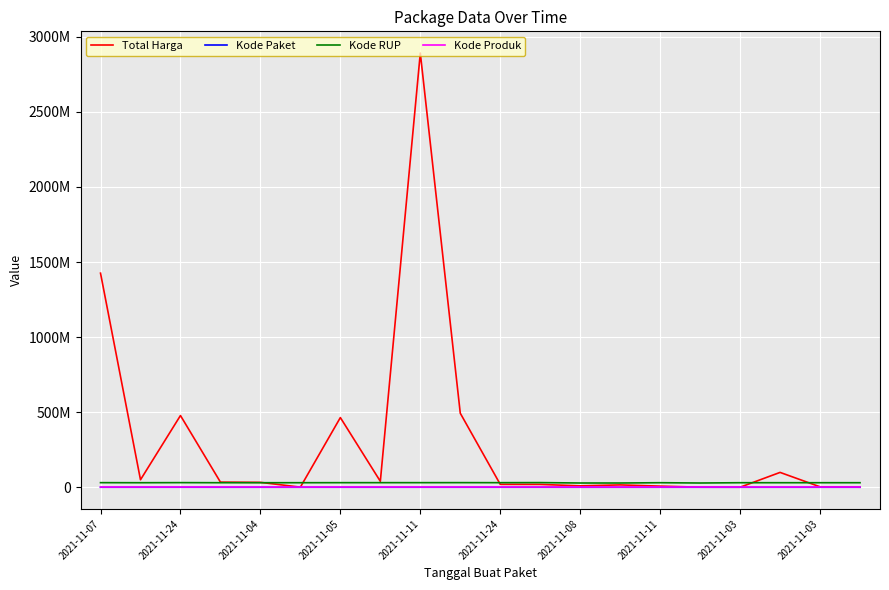

What is the sum of all Kode RUP values?

599496438